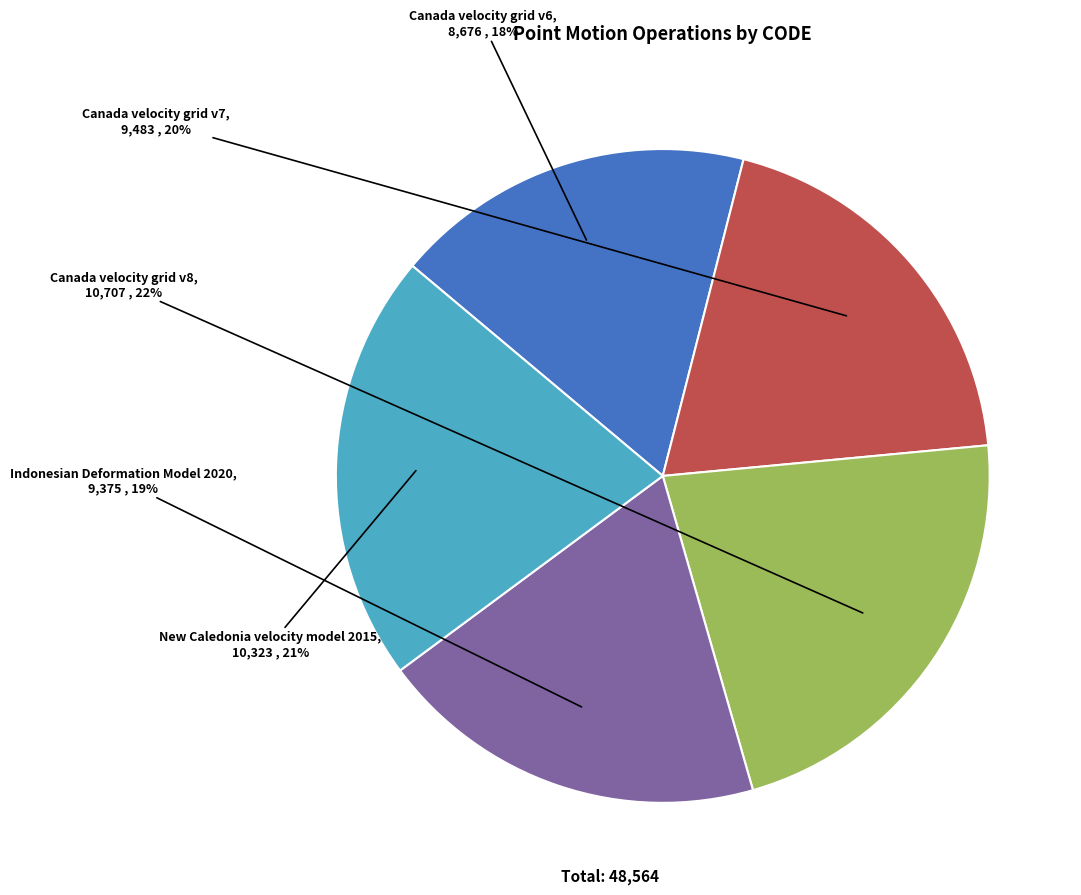

Does any single category account for the majority?

No